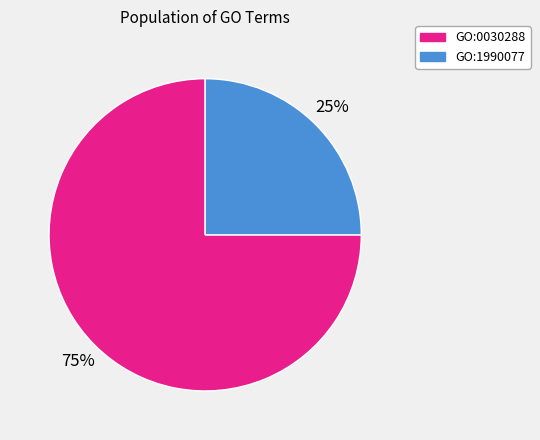

To the nearest percent, what percentage of the pie is GO:1990077?

25%